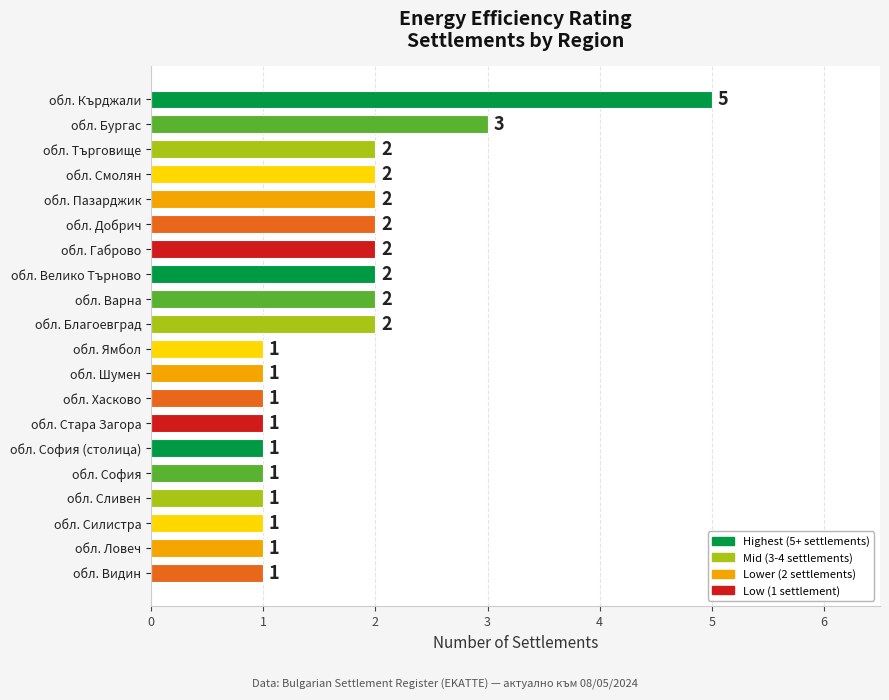

How many bars are there in total?

20